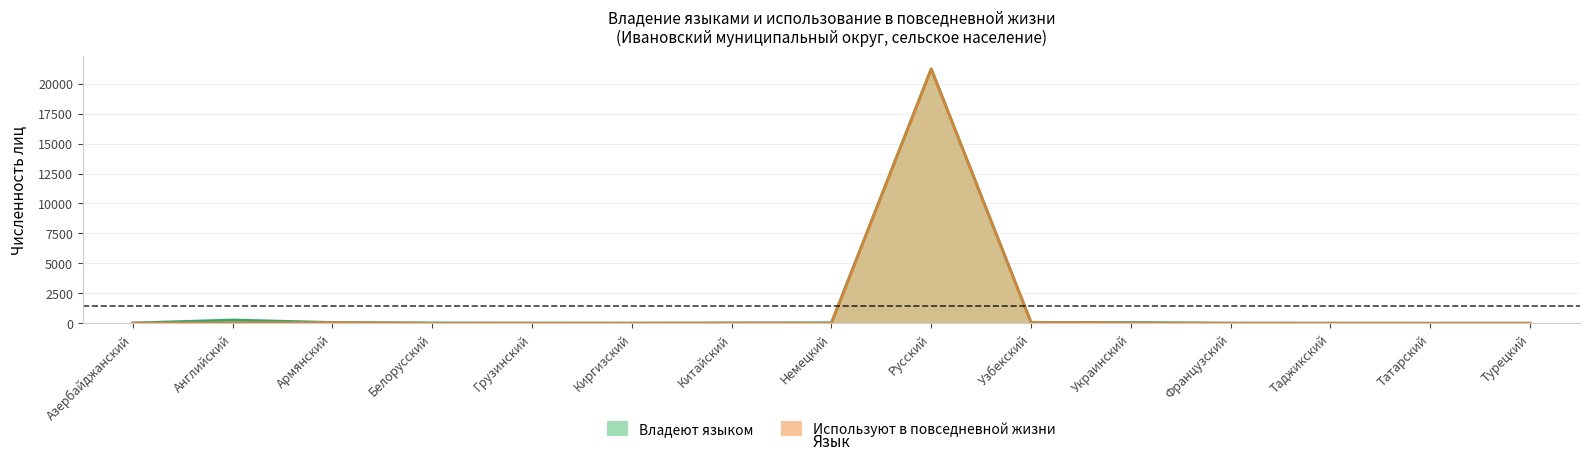

What is the average value of the Используют в повседневной жизни series?

1433